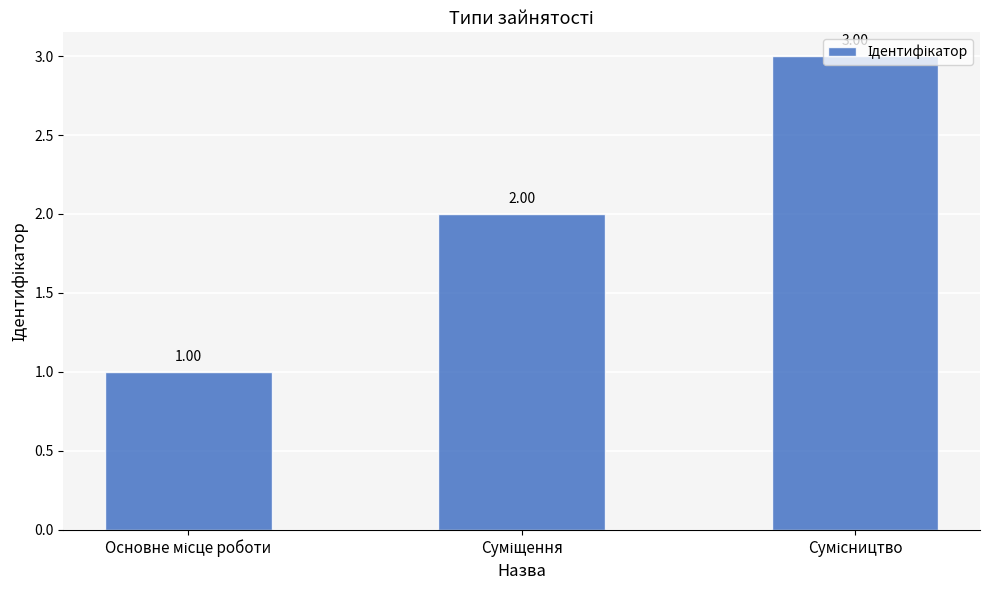

Does the chart contain any negative values?

No